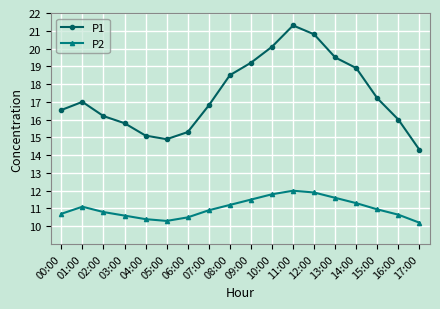

What is the label of the 11th point from the left?

10:00